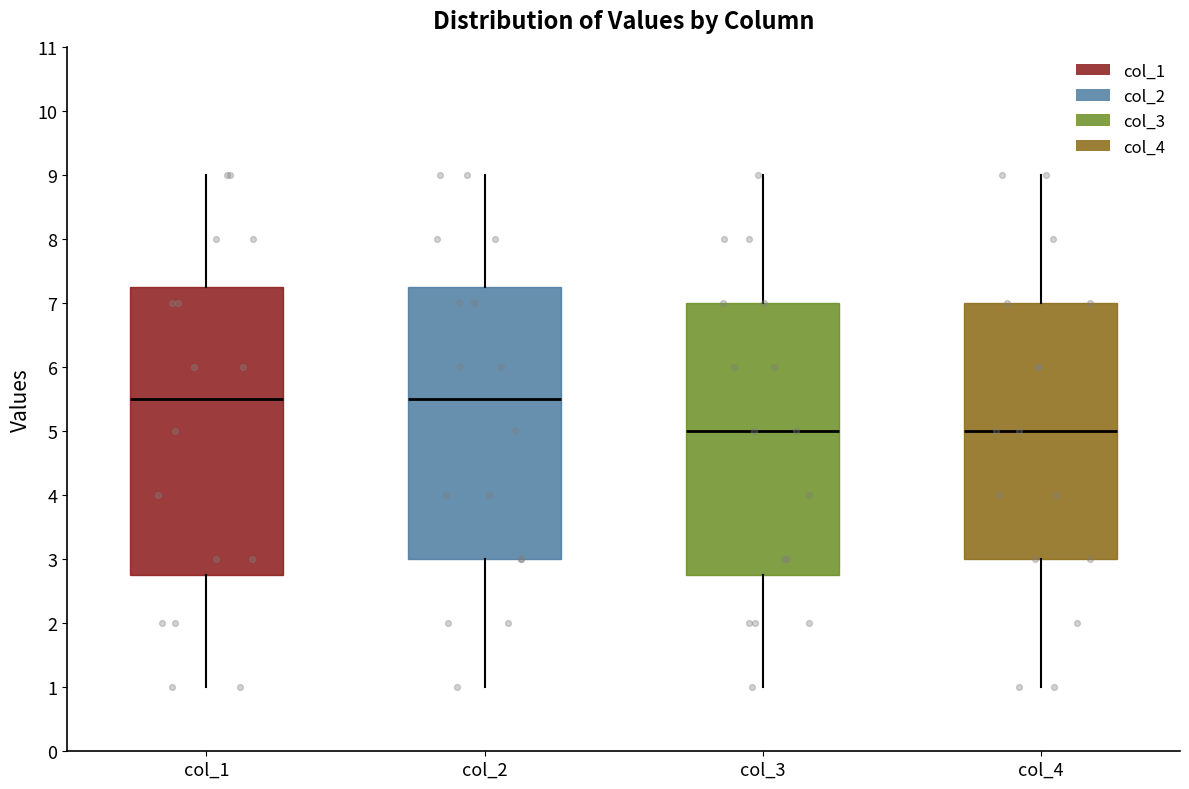

Reading left to right, read every box against the y-axis: the position of its median line, the range the box covers, and the ends of its whiskers. The values are not printed on the chart, so give them approximately, as read against the axis.

col_1: median 5.5, box 2.8 to 7.3, whiskers 1.0 to 9.0
col_2: median 5.5, box 3.0 to 7.3, whiskers 1.0 to 9.0
col_3: median 5.0, box 2.8 to 7.0, whiskers 1.0 to 9.0
col_4: median 5.0, box 3.0 to 7.0, whiskers 1.0 to 9.0